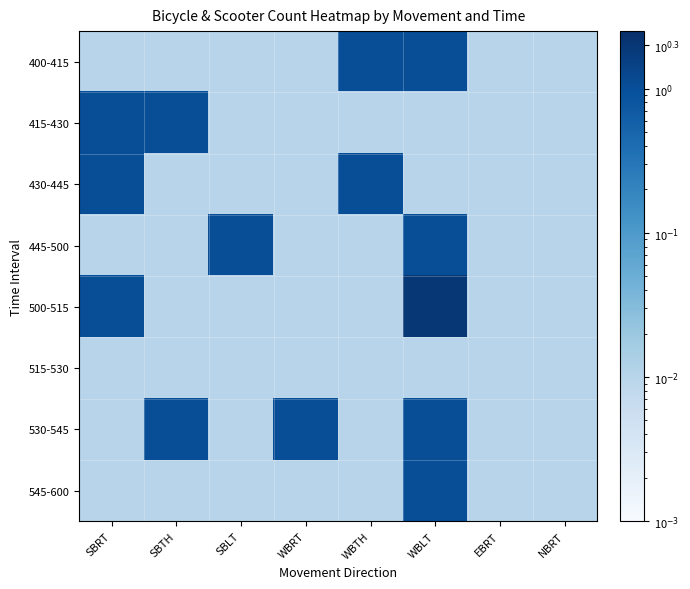

Reading left to right, list all the values displayed in this chart.

400-415: SBRT=0.0	SBTH=0.0	SBLT=0.0	WBRT=0.0	WBTH=1.0	WBLT=1.0	EBRT=0.0	NBRT=0.0
415-430: SBRT=1.0	SBTH=1.0	SBLT=0.0	WBRT=0.0	WBTH=0.0	WBLT=0.0	EBRT=0.0	NBRT=0.0
430-445: SBRT=1.0	SBTH=0.0	SBLT=0.0	WBRT=0.0	WBTH=1.0	WBLT=0.0	EBRT=0.0	NBRT=0.0
445-500: SBRT=0.0	SBTH=0.0	SBLT=1.0	WBRT=0.0	WBTH=0.0	WBLT=1.0	EBRT=0.0	NBRT=0.0
500-515: SBRT=1.0	SBTH=0.0	SBLT=0.0	WBRT=0.0	WBTH=0.0	WBLT=2.0	EBRT=0.0	NBRT=0.0
515-530: SBRT=0.0	SBTH=0.0	SBLT=0.0	WBRT=0.0	WBTH=0.0	WBLT=0.0	EBRT=0.0	NBRT=0.0
530-545: SBRT=0.0	SBTH=1.0	SBLT=0.0	WBRT=1.0	WBTH=0.0	WBLT=1.0	EBRT=0.0	NBRT=0.0
545-600: SBRT=0.0	SBTH=0.0	SBLT=0.0	WBRT=0.0	WBTH=0.0	WBLT=1.0	EBRT=0.0	NBRT=0.0